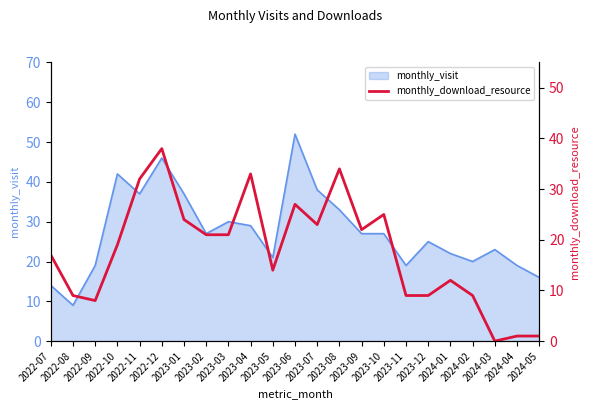

Where is the first local minimum?

2022-09